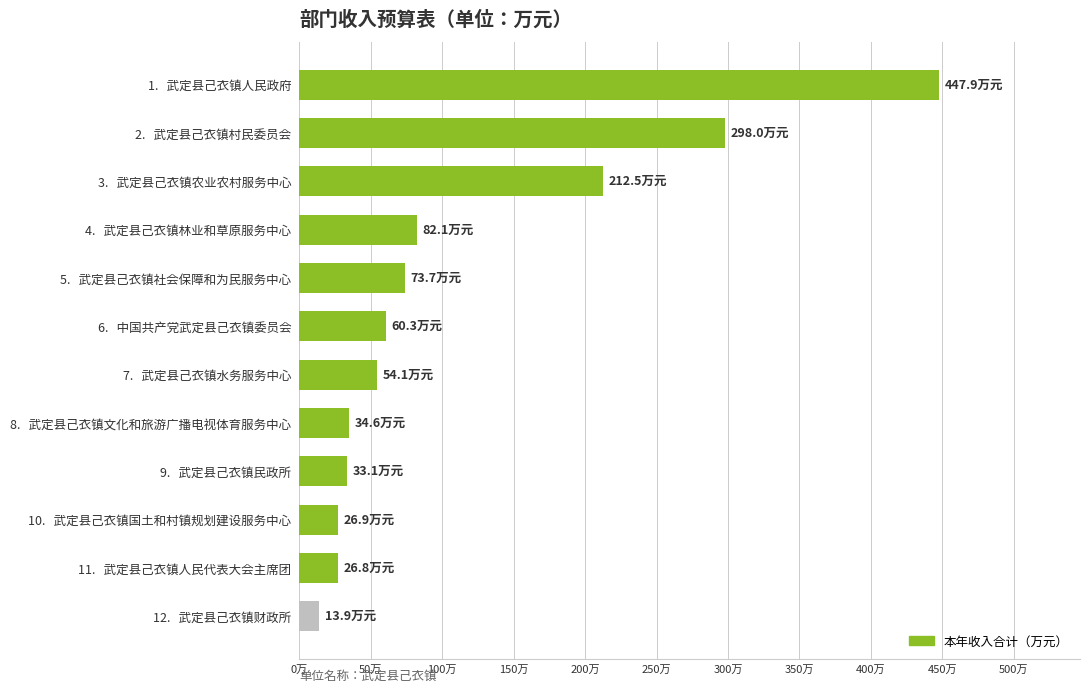

Does the chart contain any negative values?

No